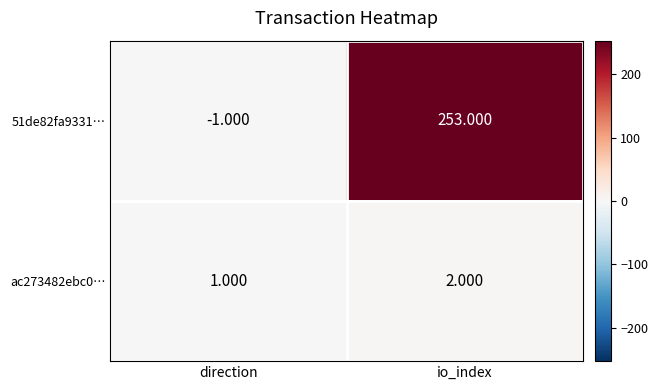

At which category is the sum across all series the highest?

io_index